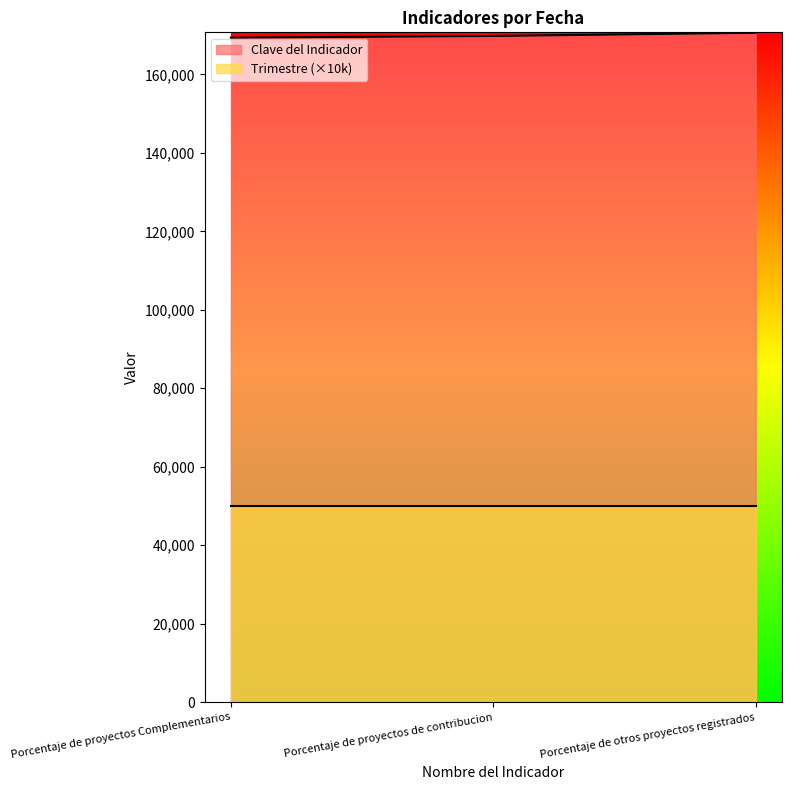

List the series in order of their overall mean, highest first.

Clave del Indicador, Trimestre (×10k)